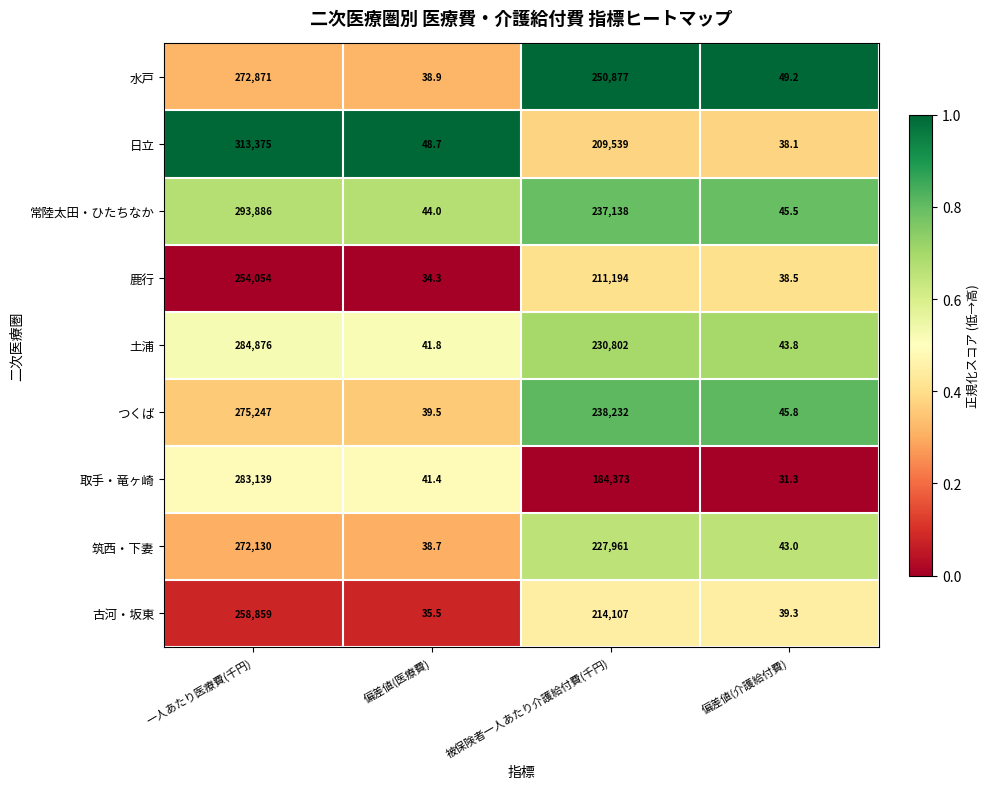

Which series has the largest range (max minus min)?

日立